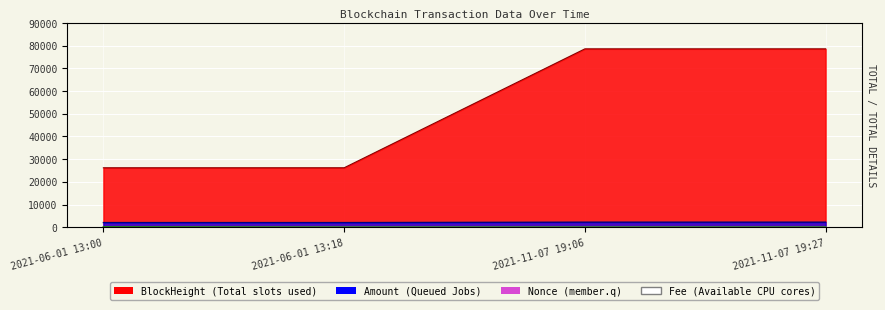

What is the label of the 4th point from the left?

2021-11-07 19:27